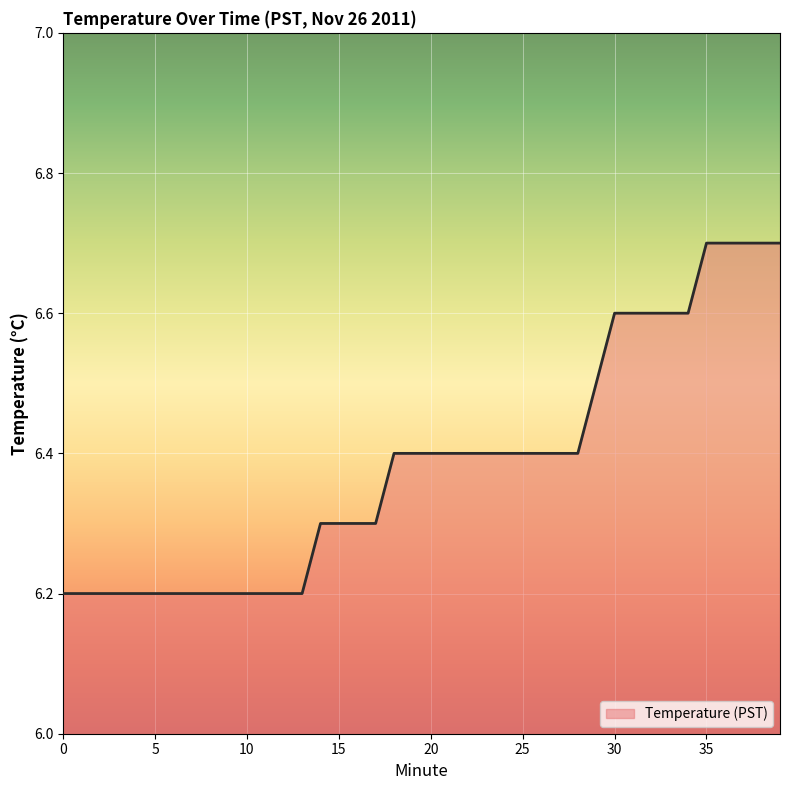

What is the minimum value shown in the chart?

6.2